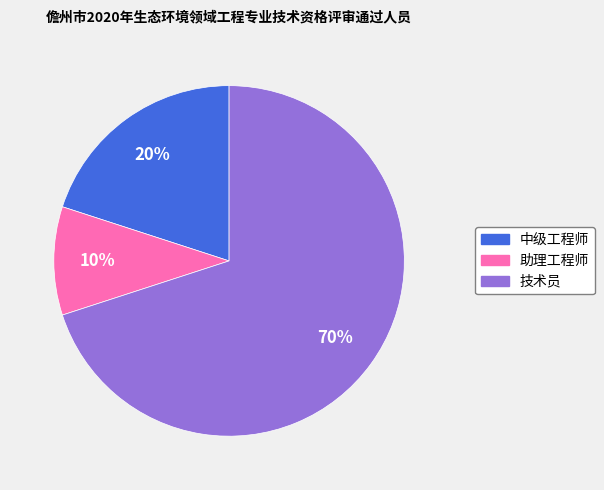

Approximately how many times larger is the value at 助理工程师 compared to 技术员?

0.1